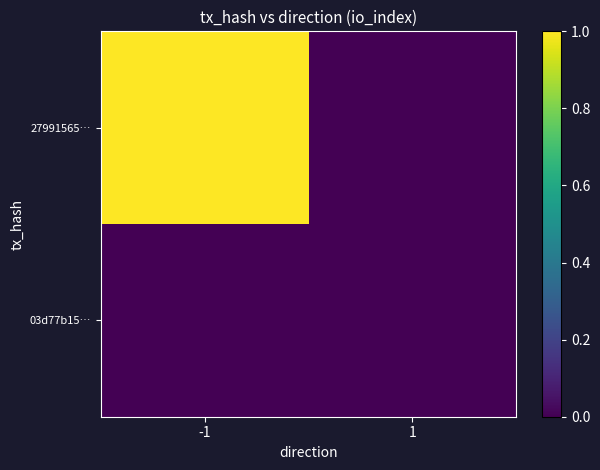

Reading left to right, what are all the values shown in this chart?

27991565…: -1=1	1=0
03d77b15…: -1=0	1=0